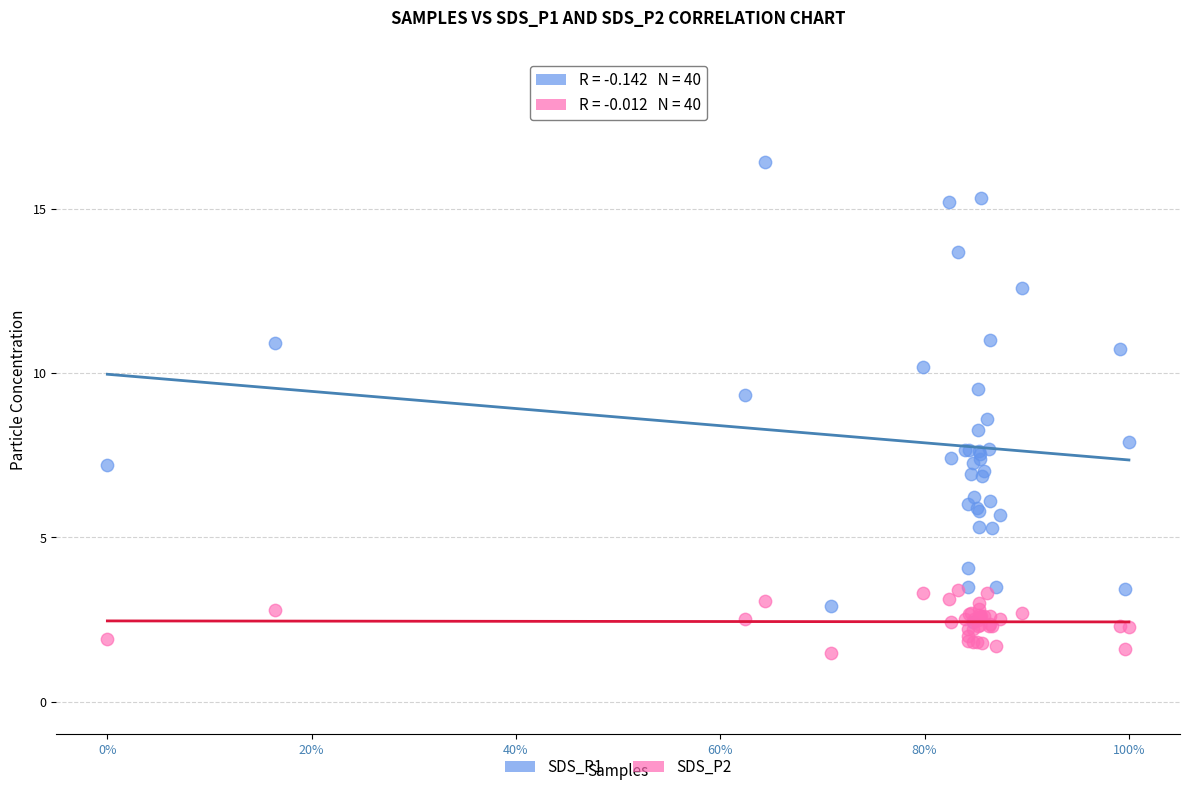

What are all the series names shown in the legend?

SDS_P1, SDS_P2